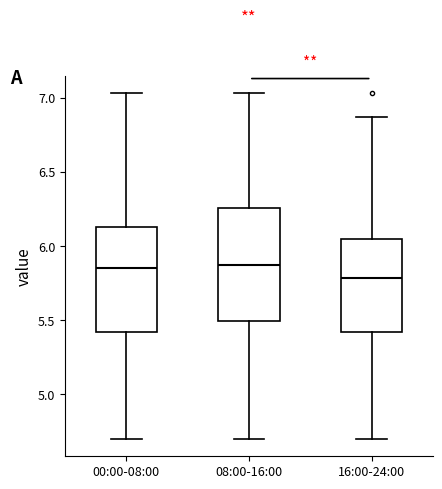

Where does the upper whisker of the box for 16:00-24:00 end on the y-axis? The values are not printed on the chart, so give them approximately, as read against the axis.

6.85